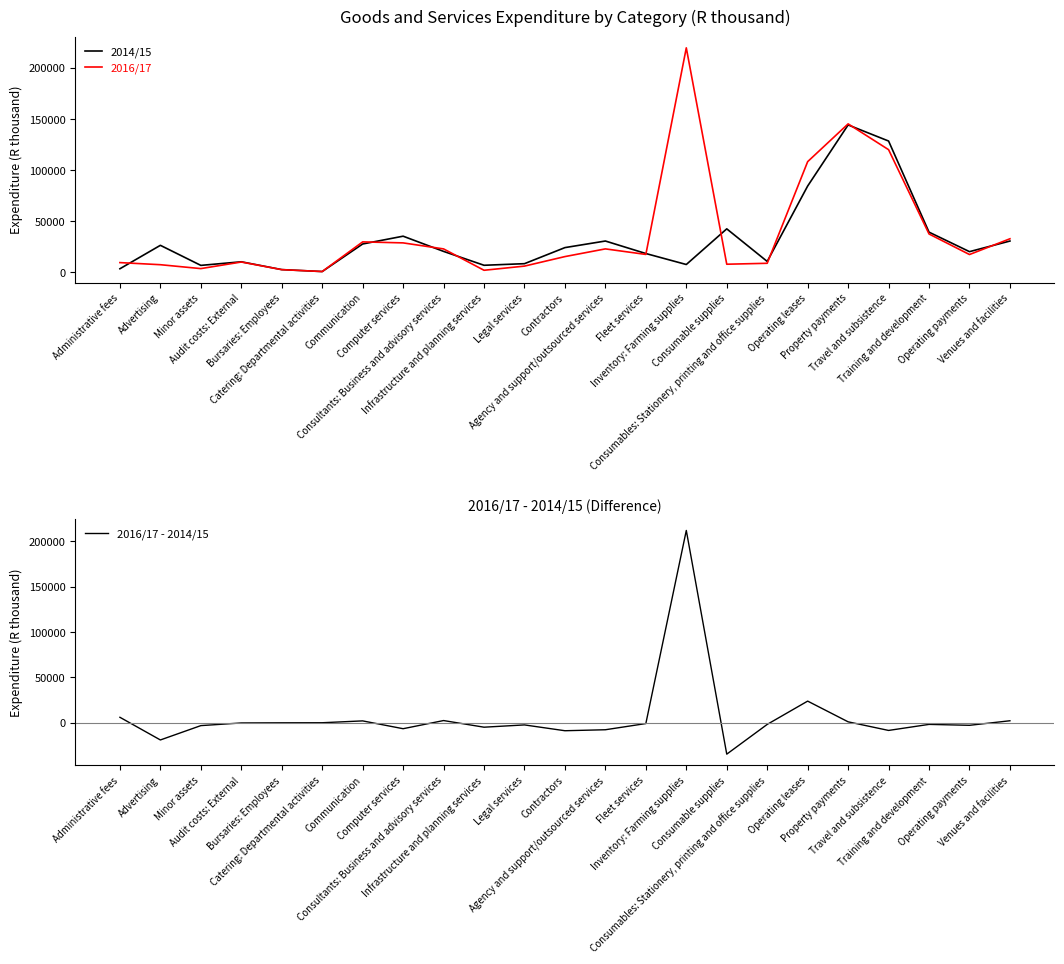

What is the maximum value for 2016/17 - 2014/15?

212045